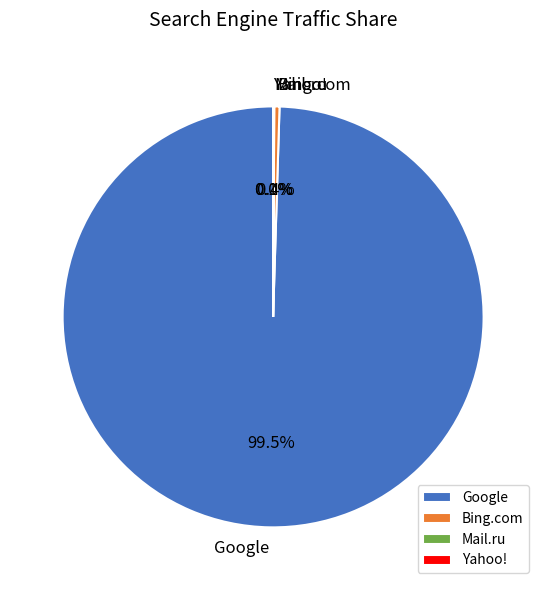

What percentage do Google and Bing.com together represent?

99.9%